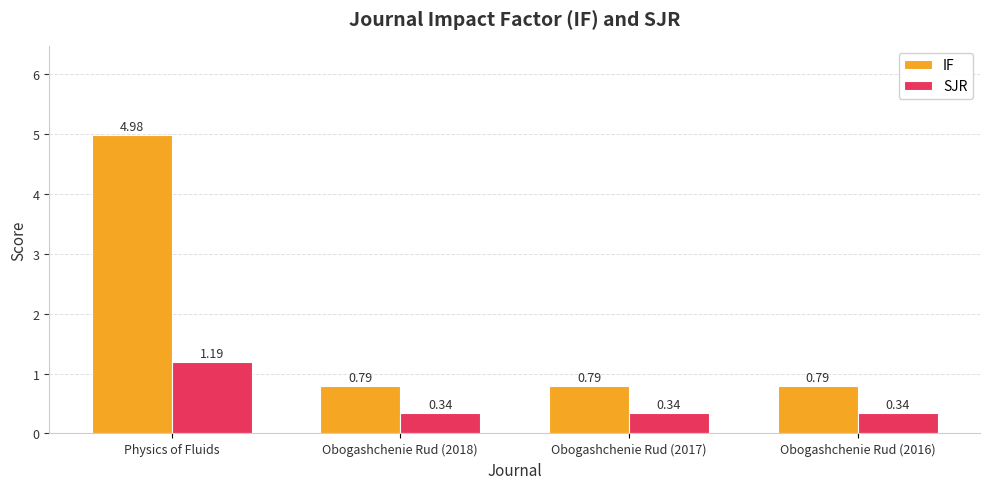

Which label corresponds to the largest value in the chart?

Physics of Fluids